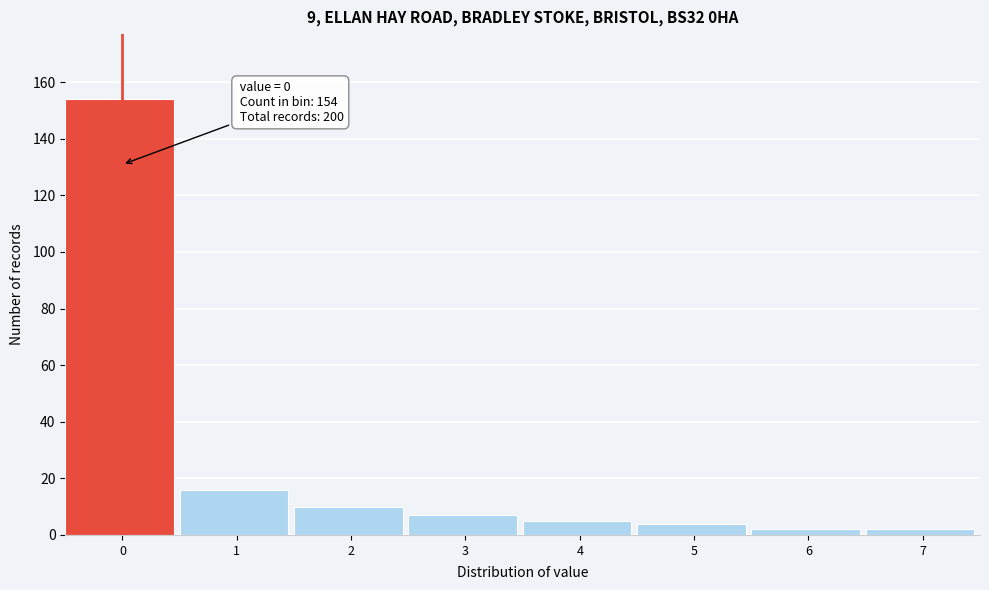

Reading right to left, transcribe all the data shown in this chart.

2	2	4	5	7	10	16	154